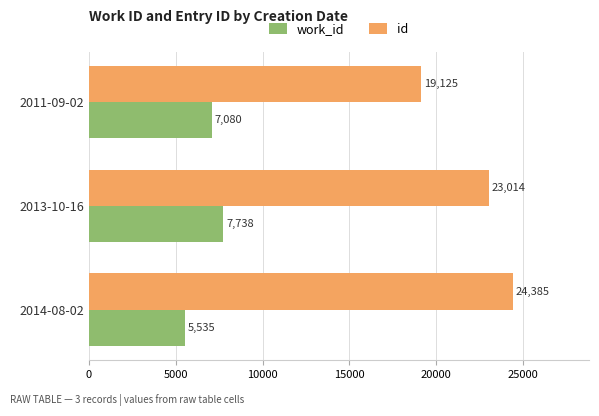

Rank the series by their average value, from highest to lowest.

id, work_id